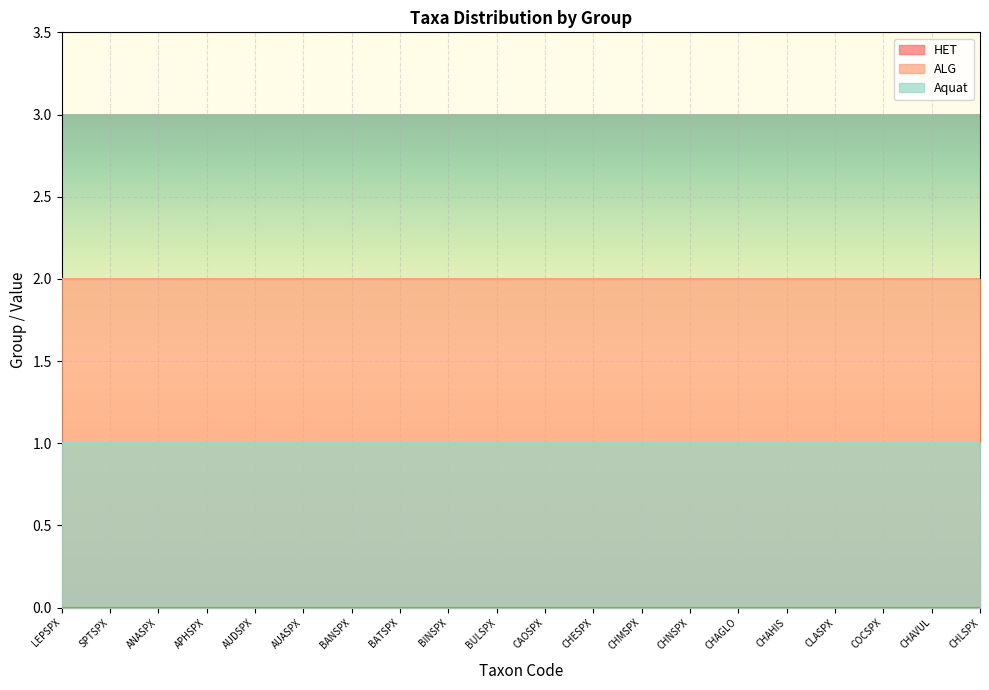

What is the label of the 11th point from the right?

BULSPX